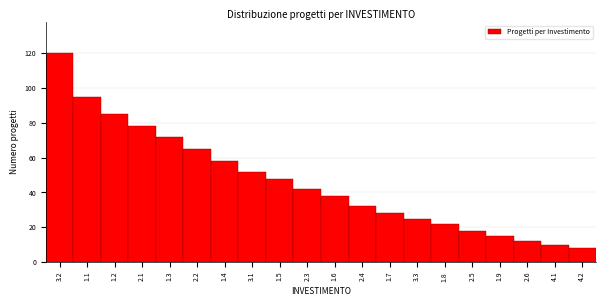

Reading right to left, what are all the values shown in this chart?

4.2=8	4.1=10	2.6=12	1.9=15	2.5=18	1.8=22	3.3=25	1.7=28	2.4=32	1.6=38	2.3=42	1.5=48	3.1=52	1.4=58	2.2=65	1.3=72	2.1=78	1.2=85	1.1=95	3.2=120